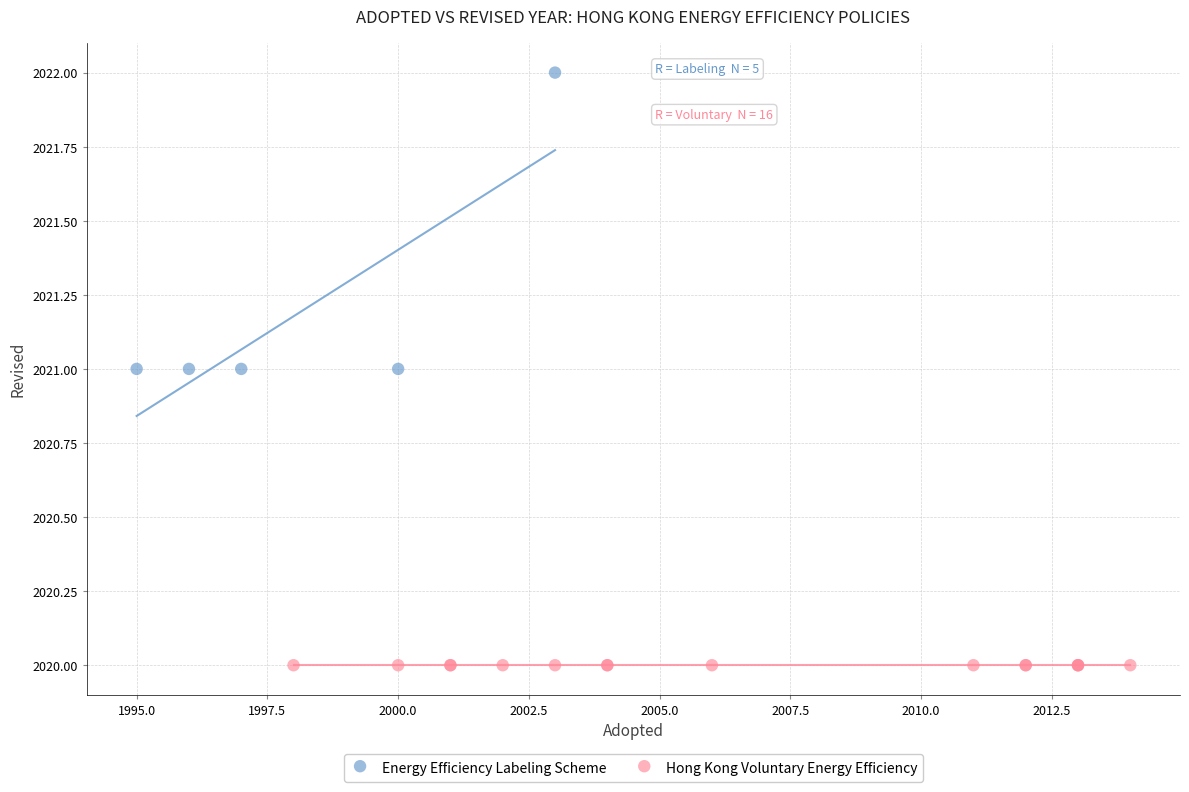

Which series reaches the maximum Y coordinate?

Energy Efficiency Labeling Scheme